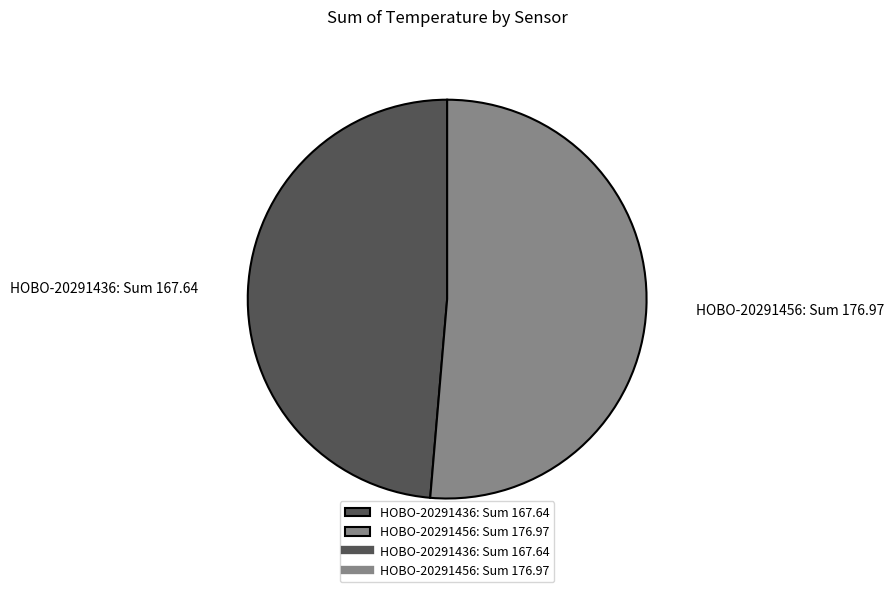

Is there a majority slice in this chart?

Yes